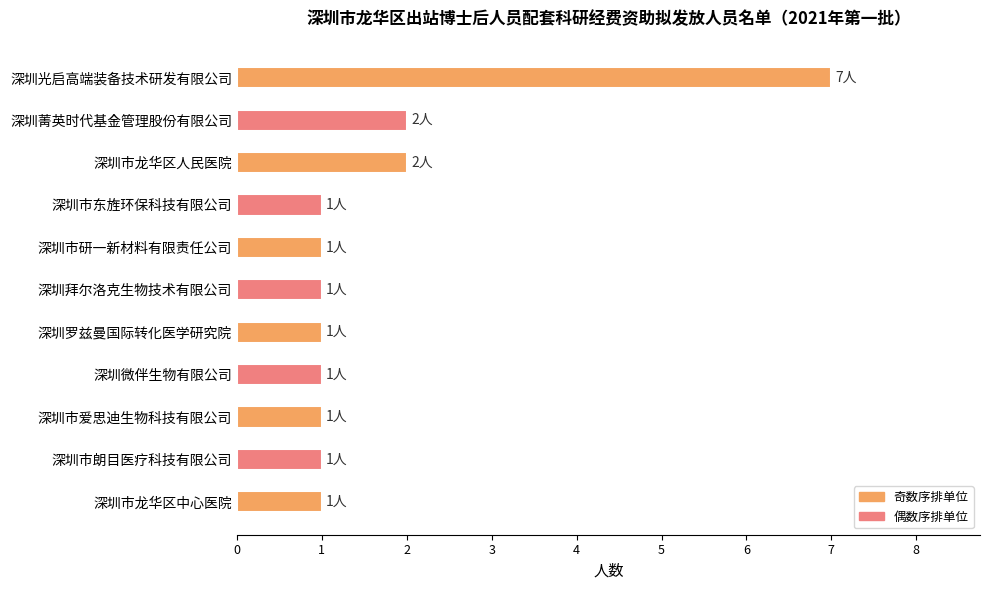

The value at 深圳拜尔洛克生物技术有限公司 is 0. True or false?

False